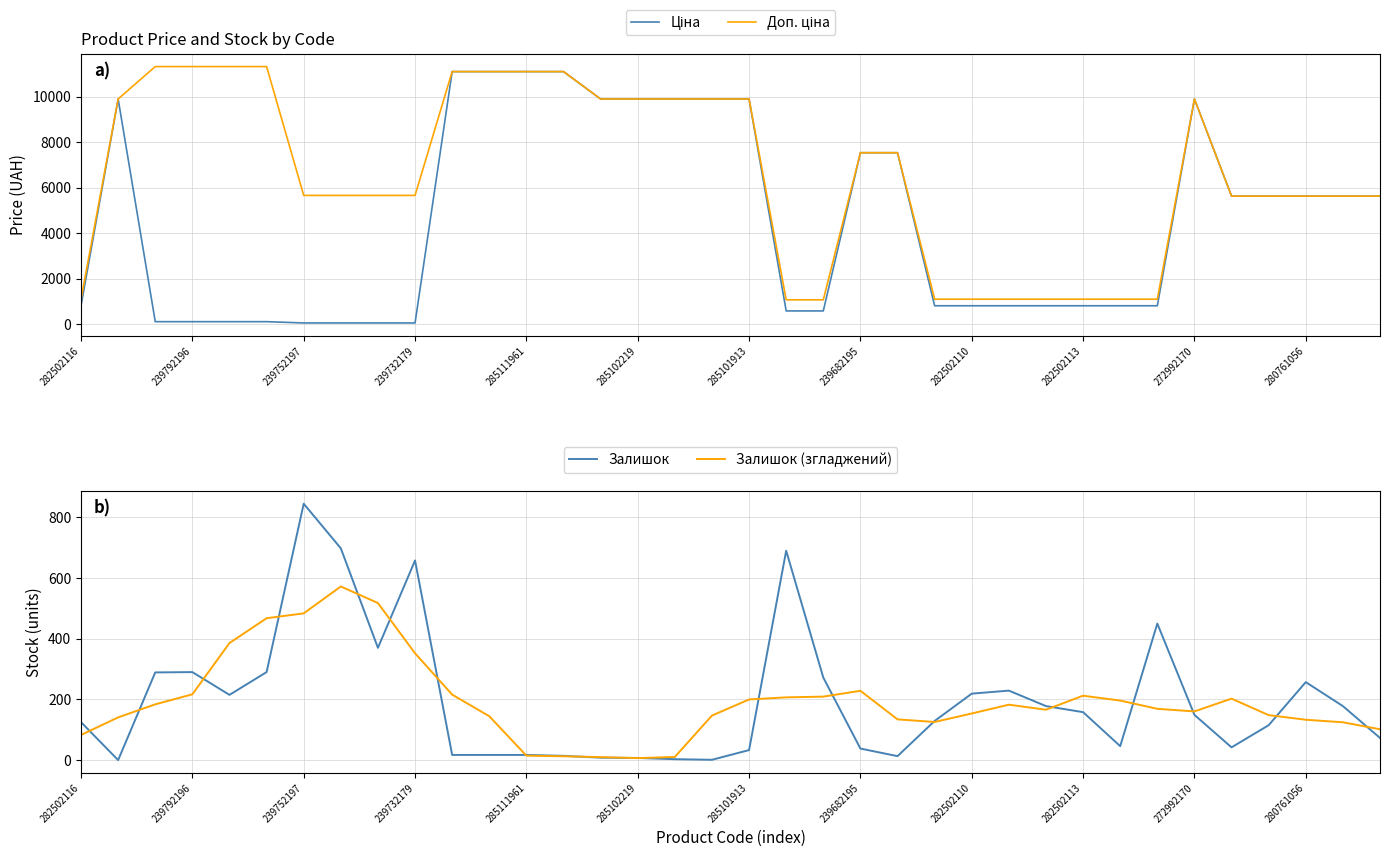

Is it true that Залишок (згладжений) equals 352.0 at 239732179?

True